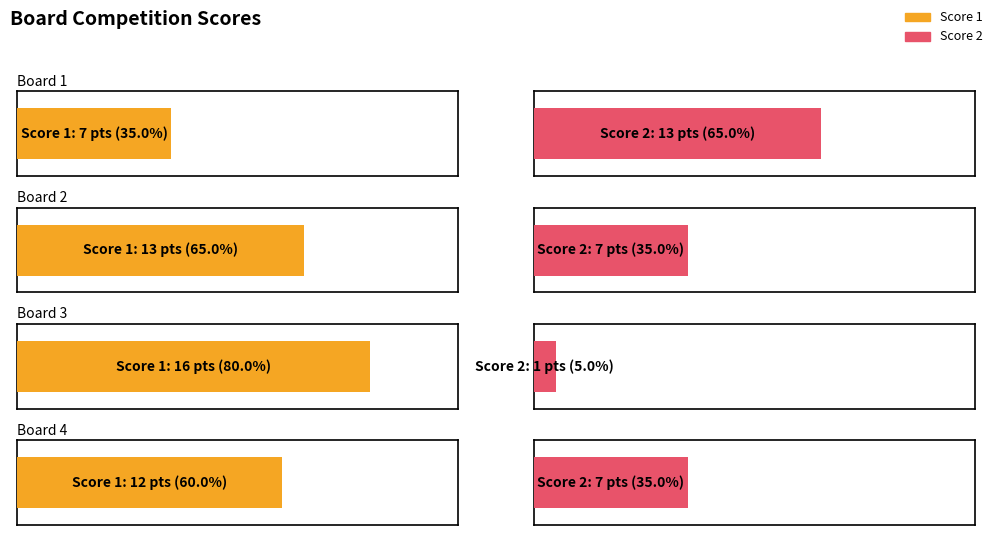

List the series in order of their overall mean, highest first.

Score 1, Score 2